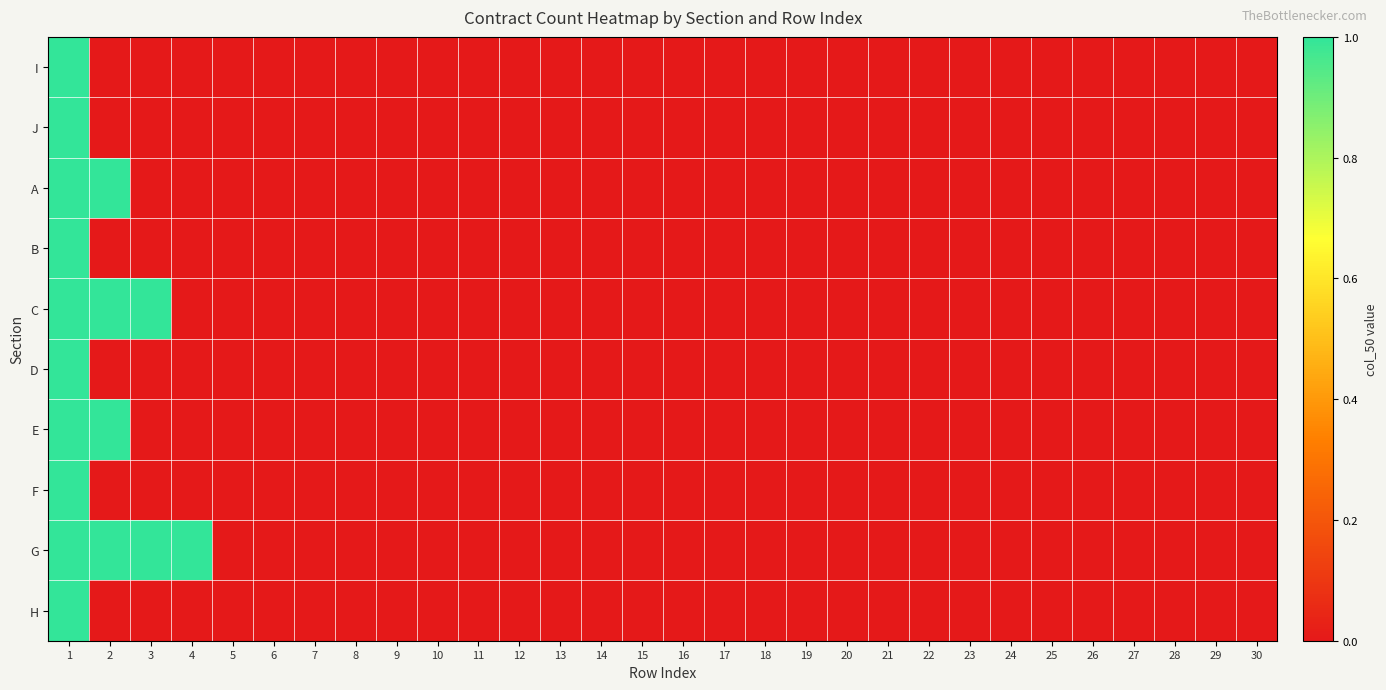

Rank the series at 3 from lowest to highest value.

I, J, A, B, D, E, F, H, C, G